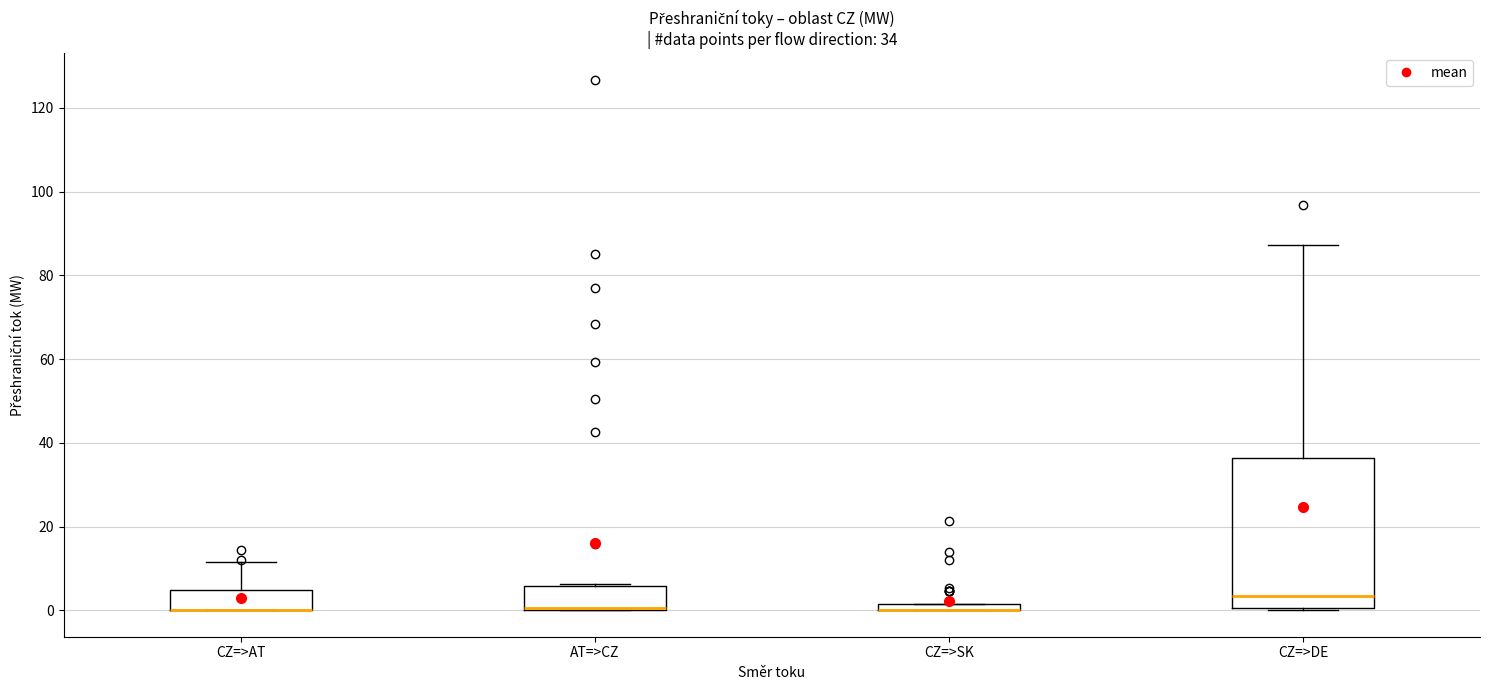

Comparing the boxes themselves (not the whiskers), which one is the tallest?

CZ=>DE